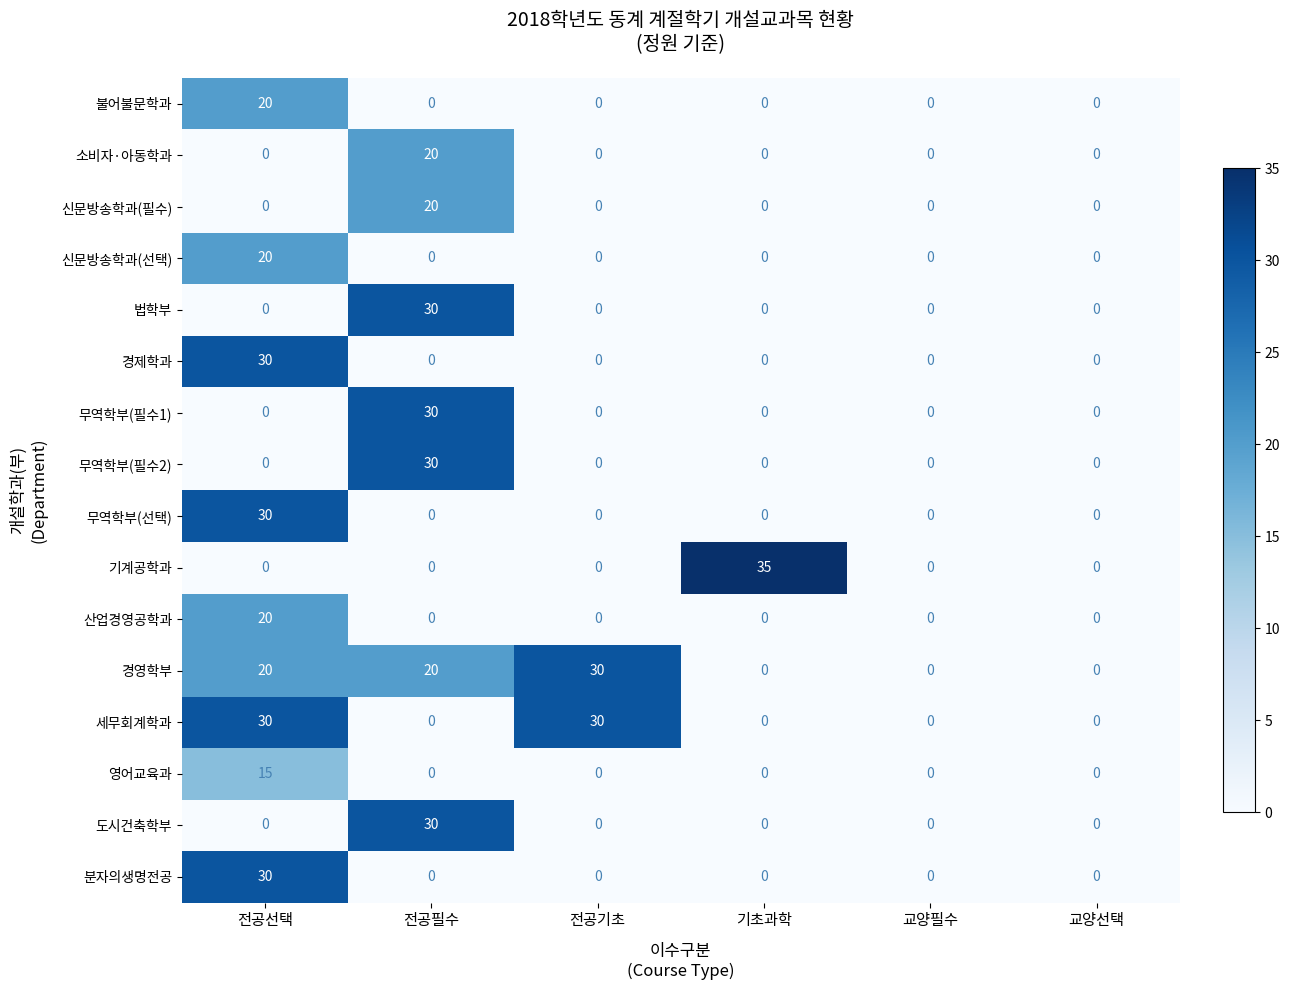

Count the number of data series in this chart.

16